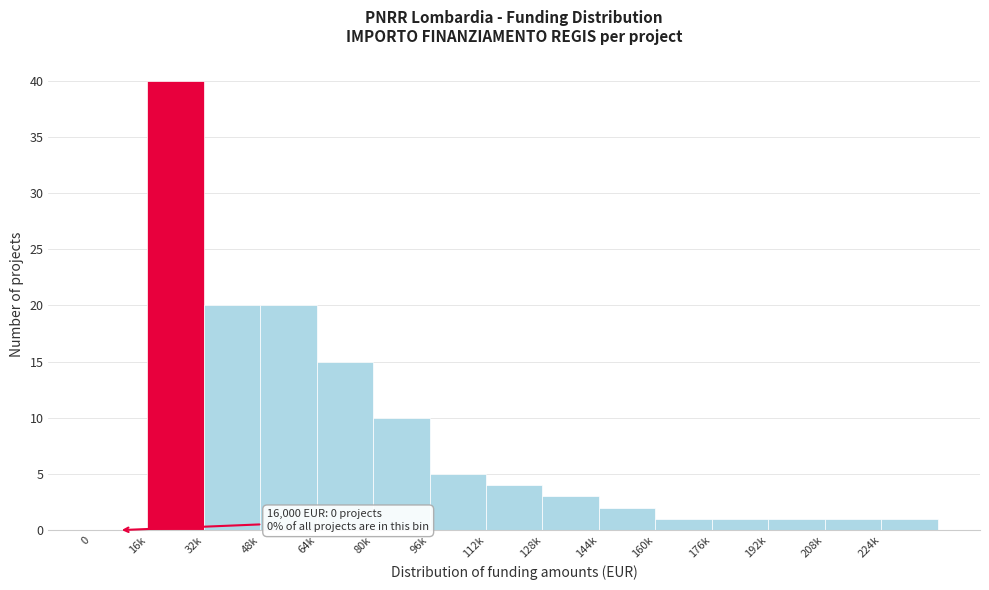

Reading left to right, list all the values displayed in this chart.

0=0	16k=40	32k=20	48k=20	64k=15	80k=10	96k=5	112k=4	128k=3	144k=2	160k=1	176k=1	192k=1	208k=1	224k=1